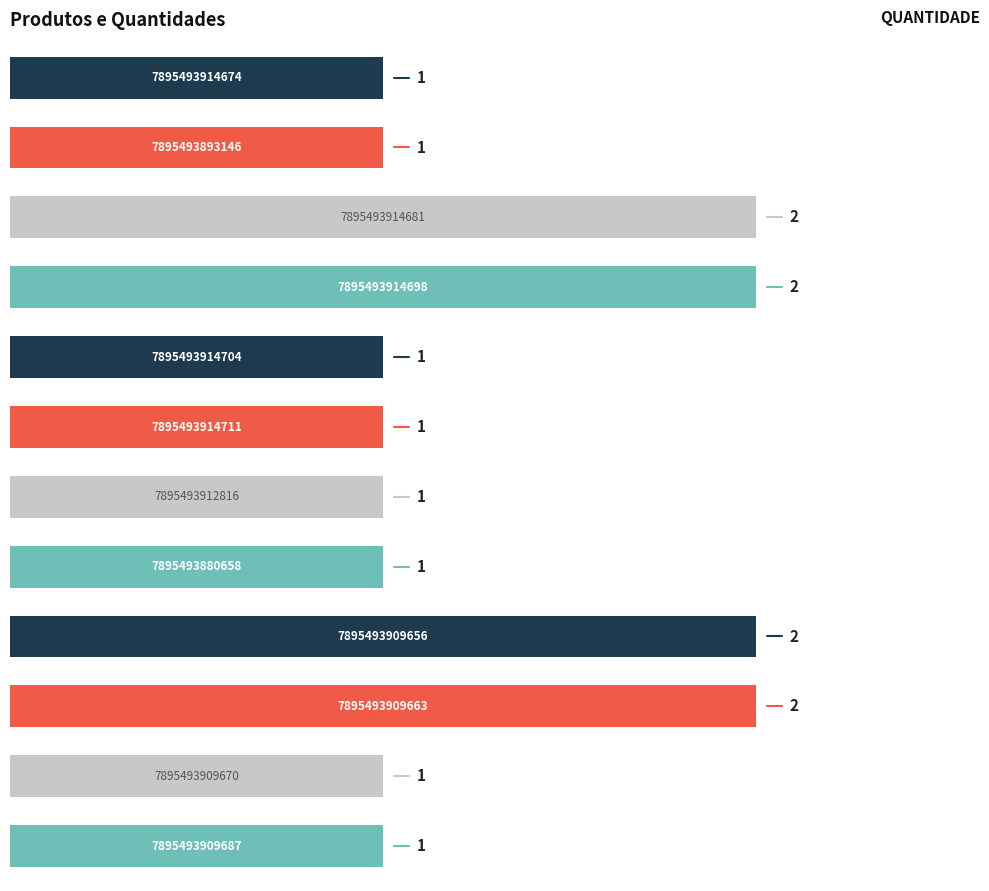

Are the bars horizontal?

Yes